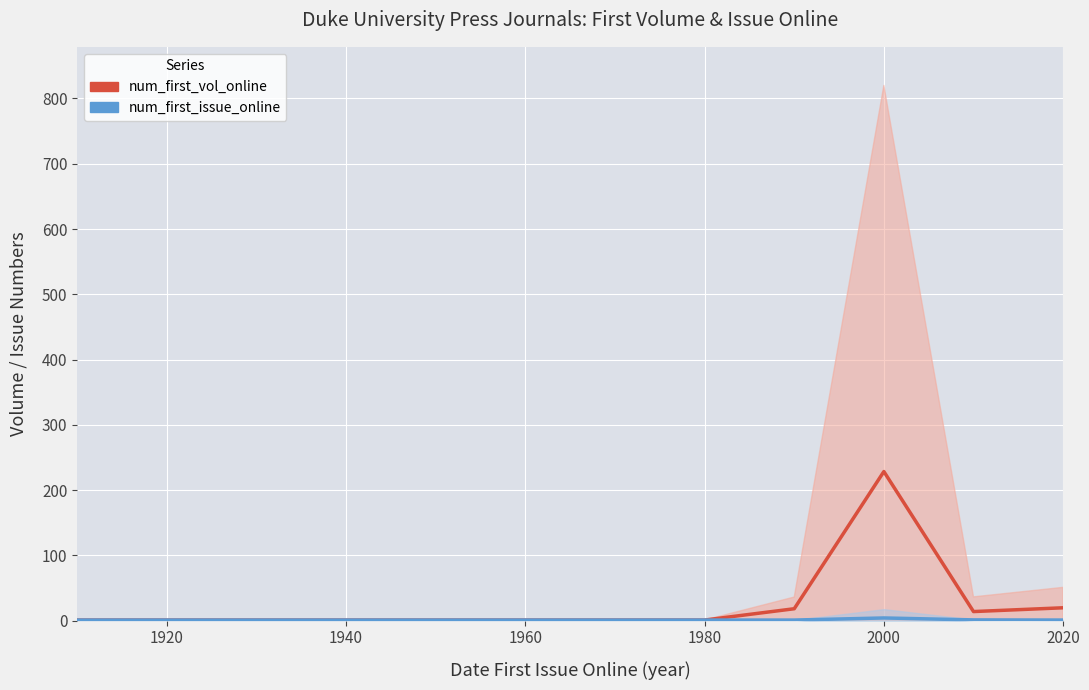

Rank the series by their average value, from highest to lowest.

num_first_vol_online, num_first_issue_online